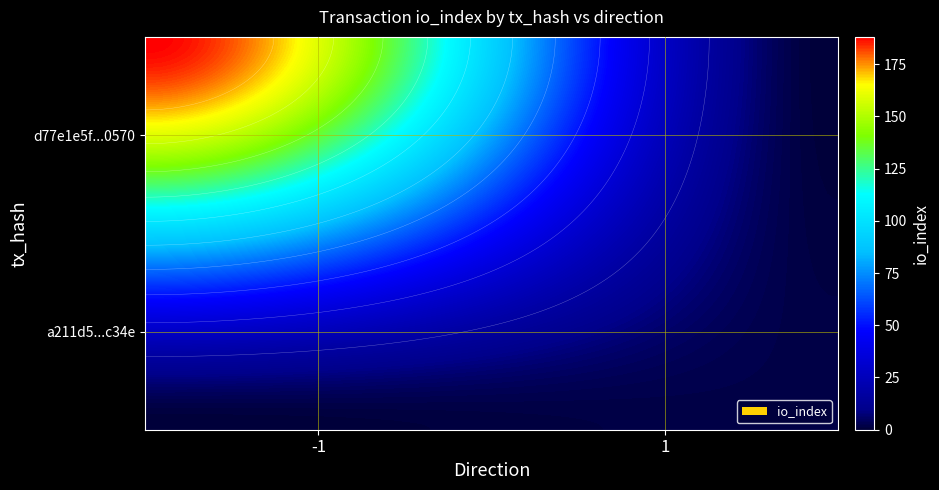

Reading left to right, transcribe all the data shown in this chart.

d77e1e5f150bad8310f160788402c3ebb0d0570: direction=-1	io_index=188
a211d5704dc69e598aef9512cc9447381ea3c34: direction=1	io_index=2